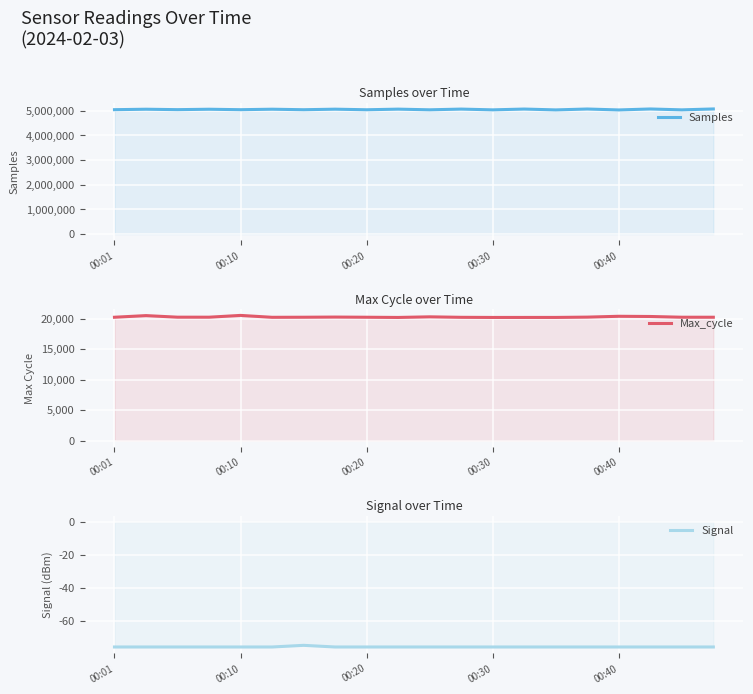

List the series in order of their peak value, highest first.

Samples, Max_cycle, Signal